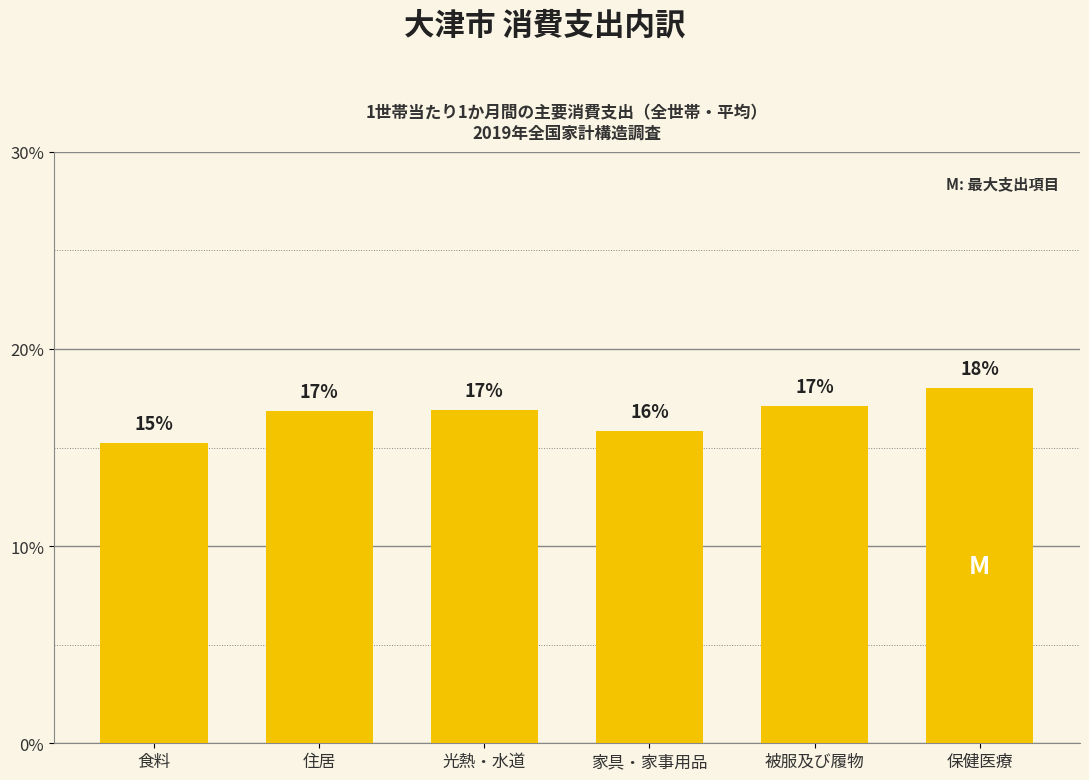

What is the change in value from 食料 to 家具・家事用品?

+0.6